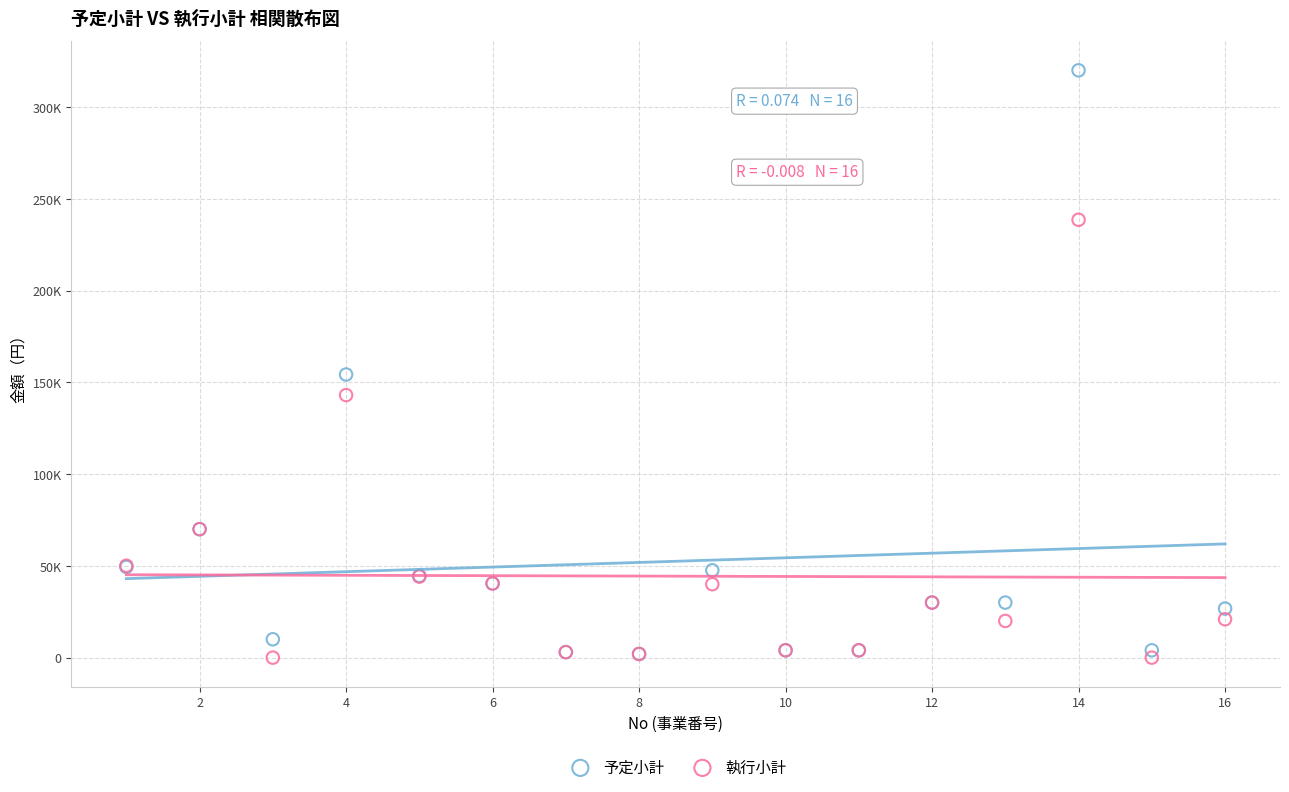

What are all the series names shown in the legend?

予定小計, 執行小計